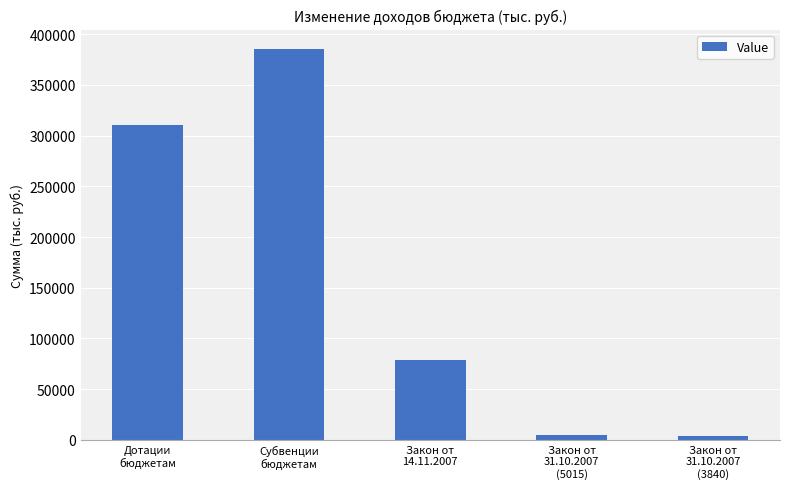

What is the difference between the maximum and second lowest values?

380300.6